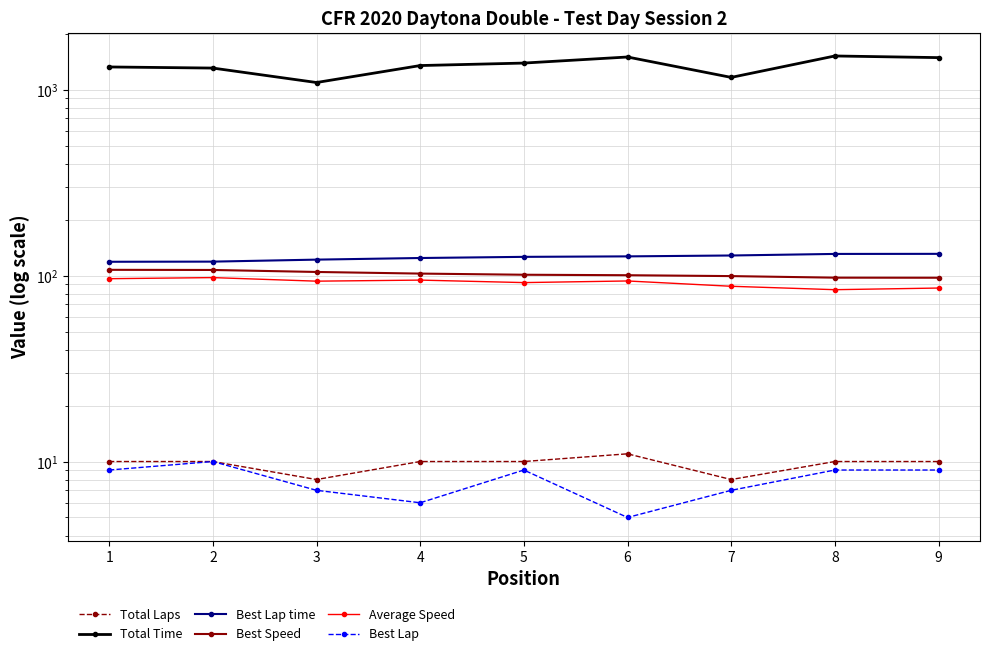

What is the spread (max minus min) of values at 8?

1508.6